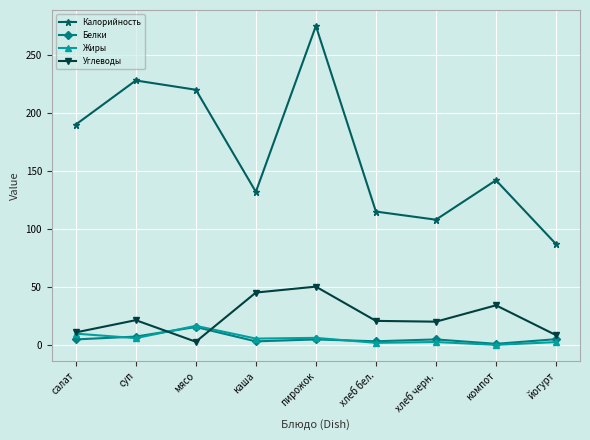

How many lines are shown in the chart?

4